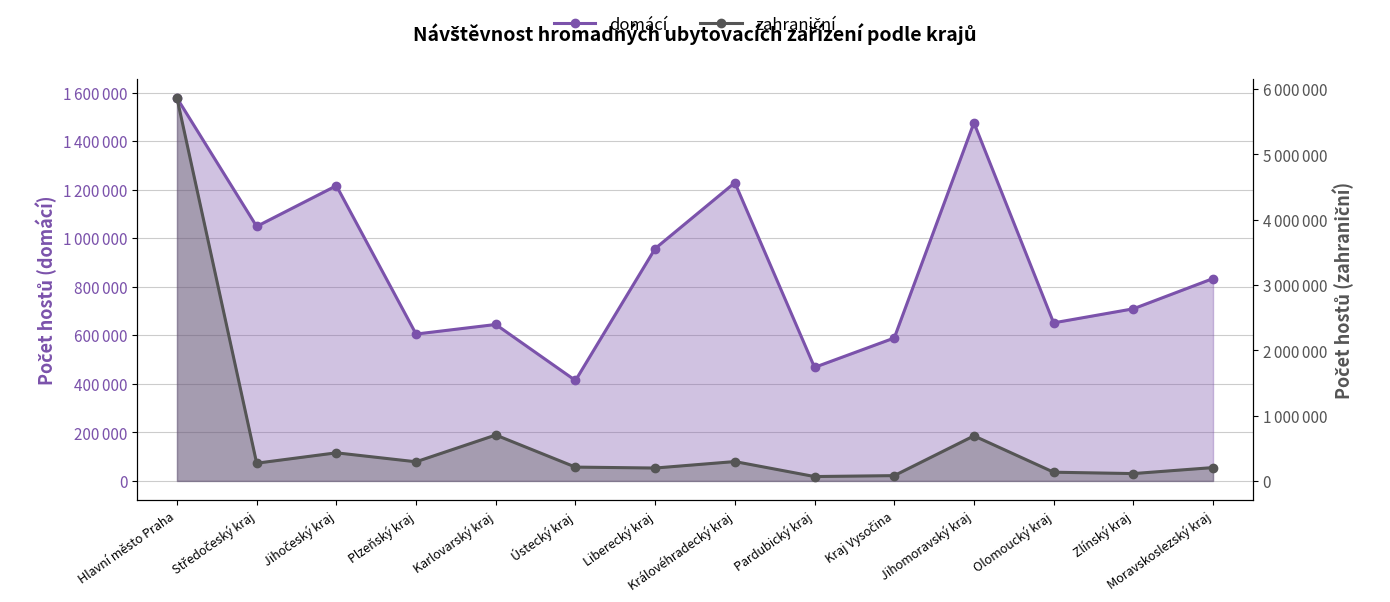

Which has a higher value, Liberecký kraj or Karlovarský kraj?

Liberecký kraj